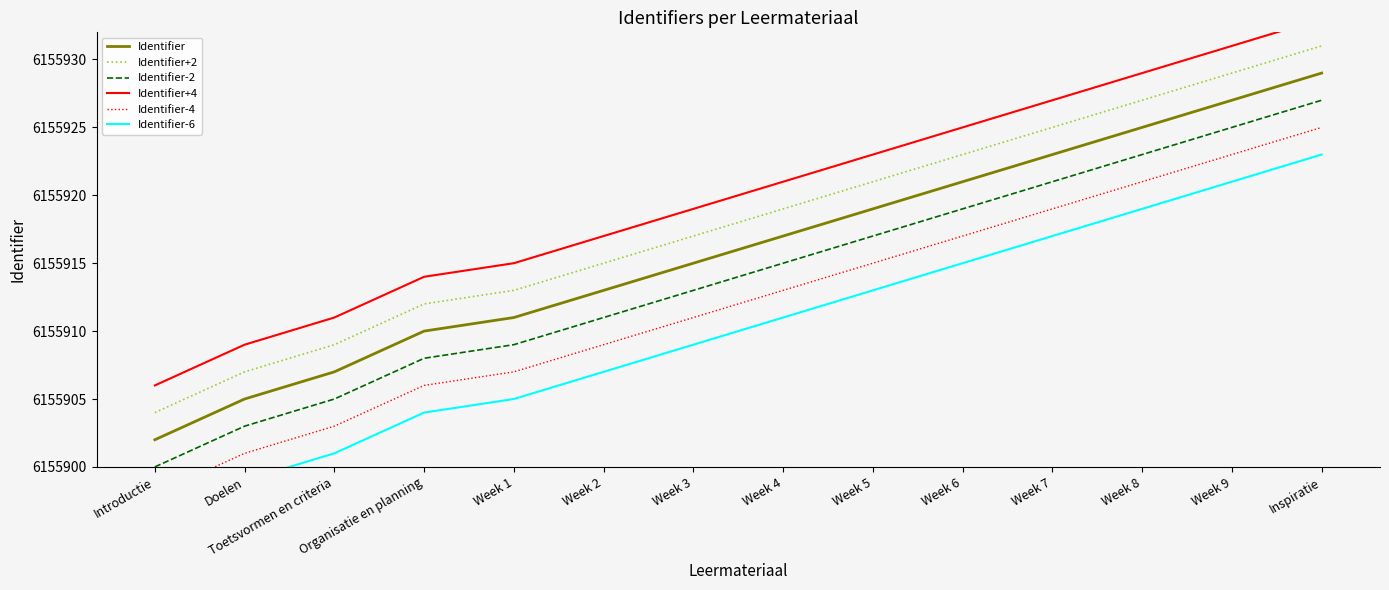

Reading right to left, what are all the values shown in this chart?

Identifier: 6155929	6155927	6155925	6155923	6155921	6155919	6155917	6155915	6155913	6155911	6155910	6155907	6155905	6155902
Identifier+2: 6155931	6155929	6155927	6155925	6155923	6155921	6155919	6155917	6155915	6155913	6155912	6155909	6155907	6155904
Identifier-2: 6155927	6155925	6155923	6155921	6155919	6155917	6155915	6155913	6155911	6155909	6155908	6155905	6155903	6155900
Identifier+4: 6155933	6155931	6155929	6155927	6155925	6155923	6155921	6155919	6155917	6155915	6155914	6155911	6155909	6155906
Identifier-4: 6155925	6155923	6155921	6155919	6155917	6155915	6155913	6155911	6155909	6155907	6155906	6155903	6155901	6155898
Identifier-6: 6155923	6155921	6155919	6155917	6155915	6155913	6155911	6155909	6155907	6155905	6155904	6155901	6155899	6155896